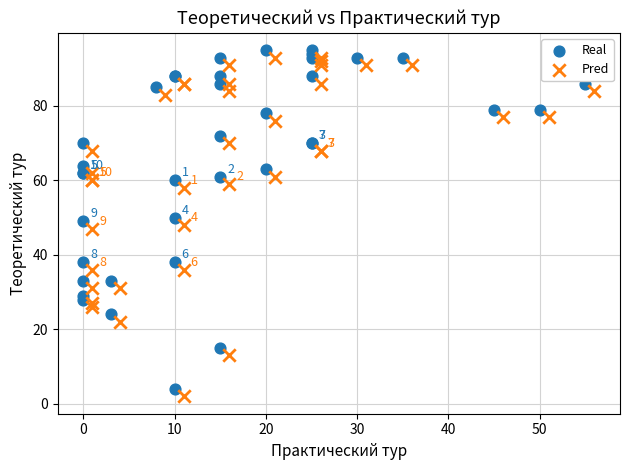

What are all the series names shown in the legend?

Real, Pred